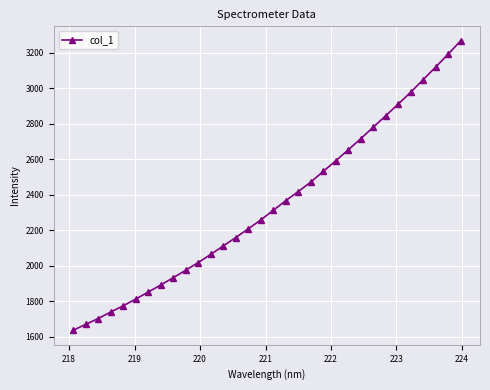

What is the smallest value displayed?

1636.2